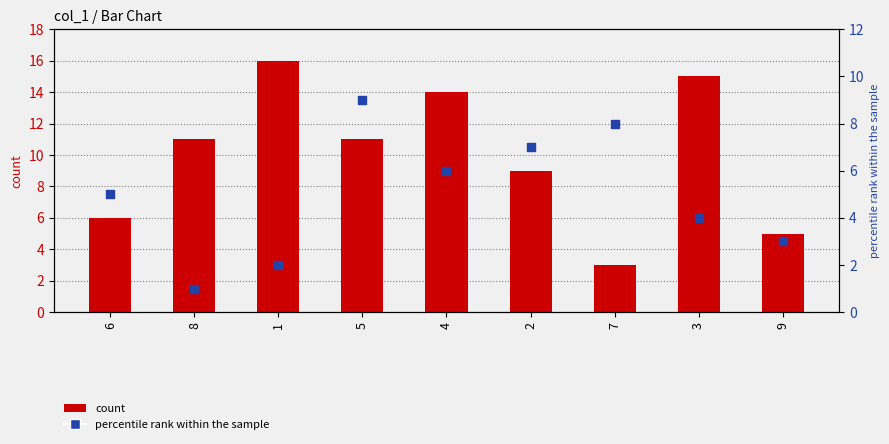

Which series has the largest Y range (max minus min)?

col_2 + col_5 (count)